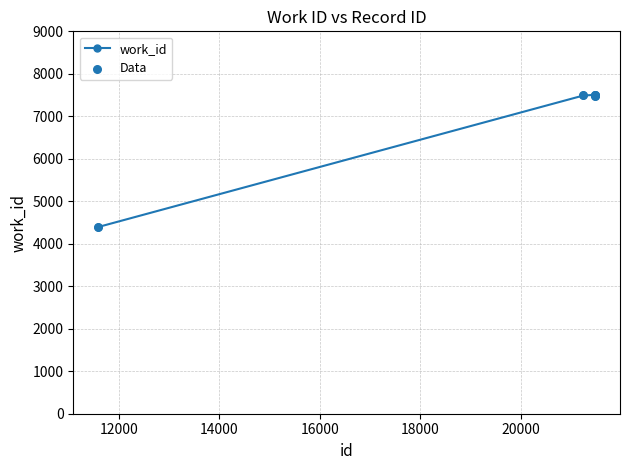

What is the smallest value displayed?

4394